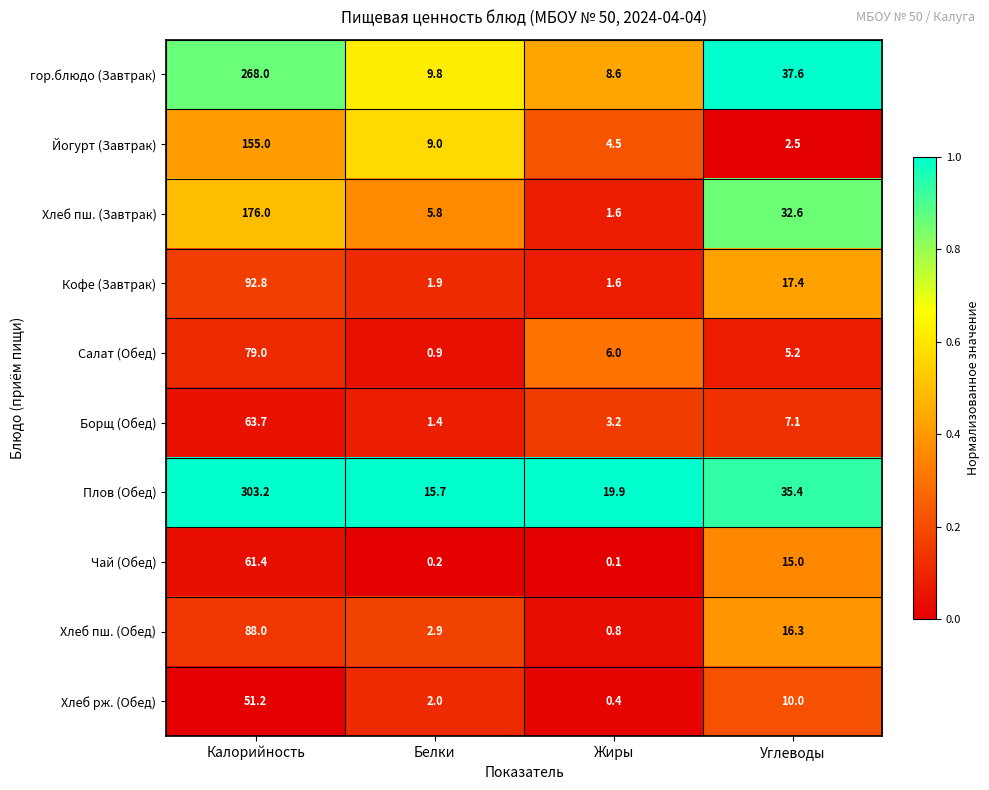

At which category does the chart reach its minimum across all series?

Жиры